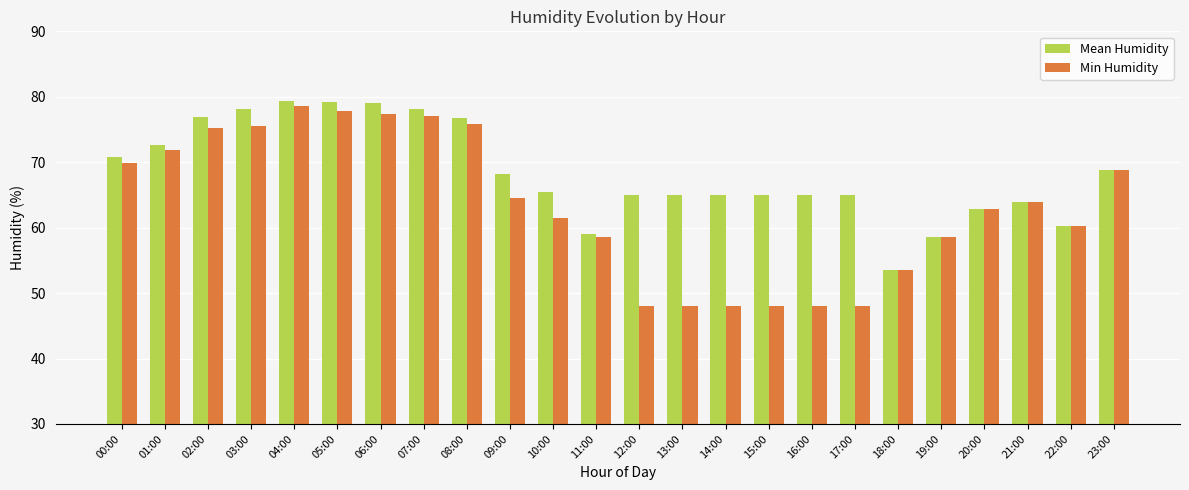

What is the difference between the second highest and second lowest values in the Min Humidity series?

29.8